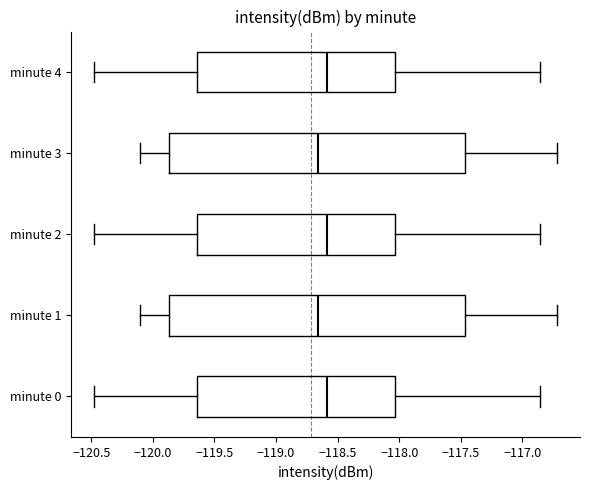

Reading bottom to top, transcribe this box plot: for each box, give where its median line is, the range the box spans, and where its two whiskers end, as read against the x-axis. The values are not printed on the chart, so give them approximately, as read against the axis.

minute 0: median -118.60, box -119.65 to -118.05, whiskers -120.50 to -116.85
minute 1: median -118.65, box -119.85 to -117.45, whiskers -120.10 to -116.70
minute 2: median -118.60, box -119.65 to -118.05, whiskers -120.50 to -116.85
minute 3: median -118.65, box -119.85 to -117.45, whiskers -120.10 to -116.70
minute 4: median -118.60, box -119.65 to -118.05, whiskers -120.50 to -116.85